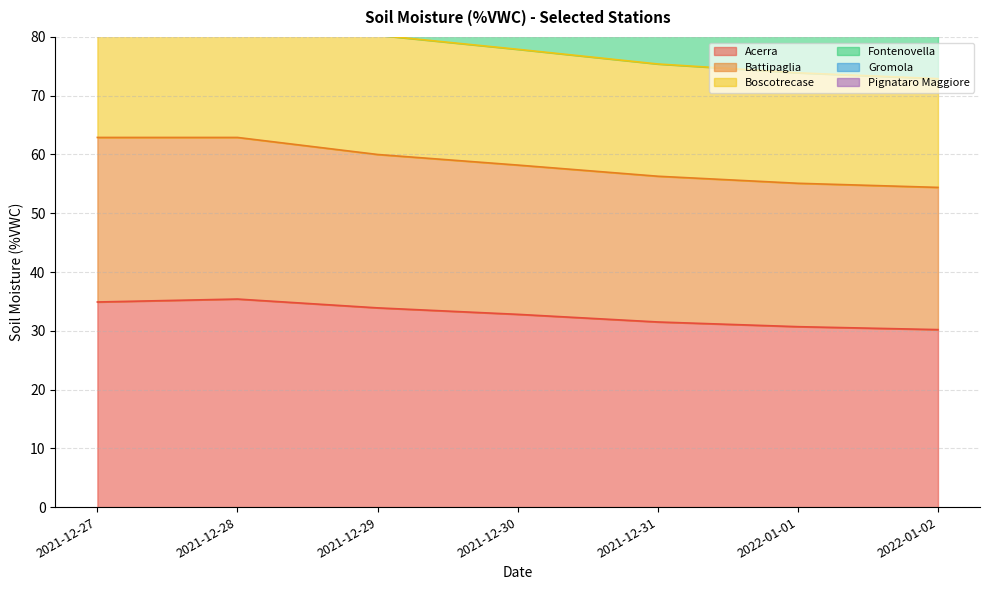

The Acerra series shows 58.8 at 2021-12-29. True or false?

False